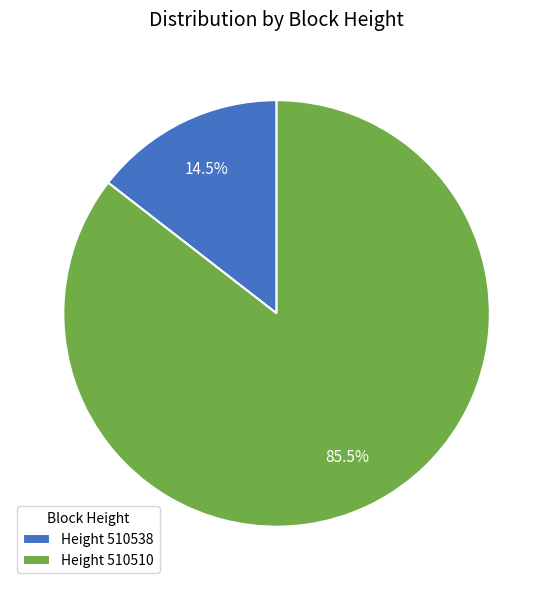

Rank the categories by value from lowest to highest.

Height 510538, Height 510510